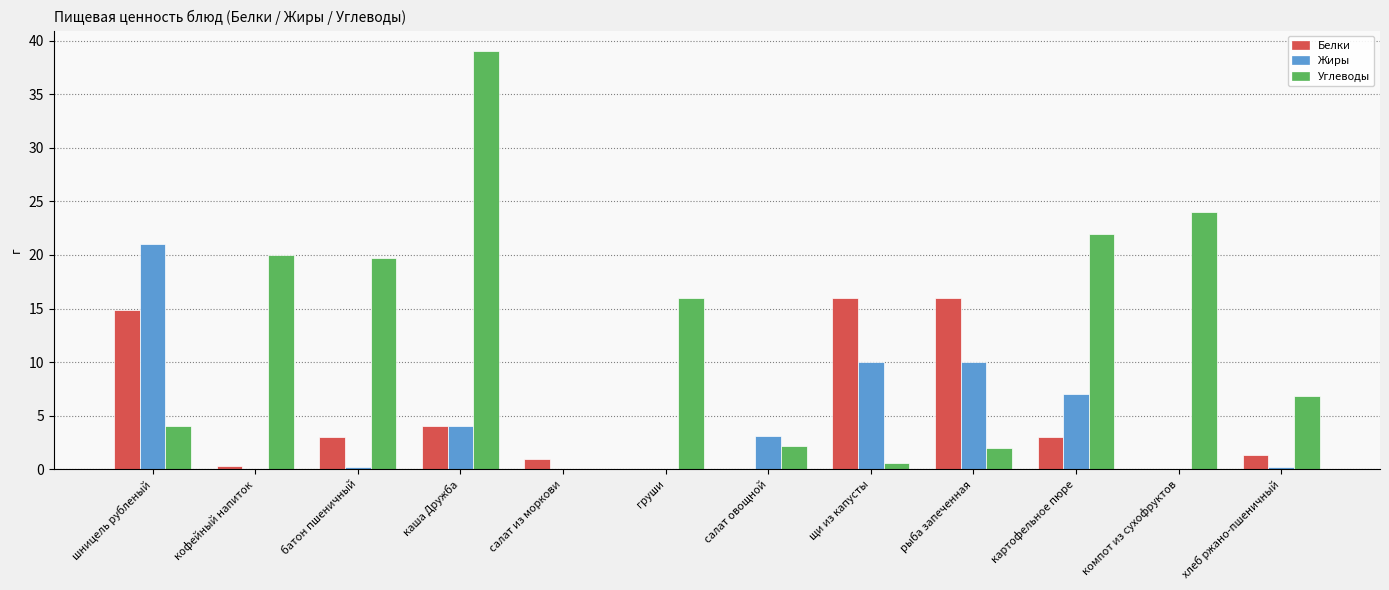

What is the spread (max minus min) of values at хлеб ржано-пшеничный?

6.6